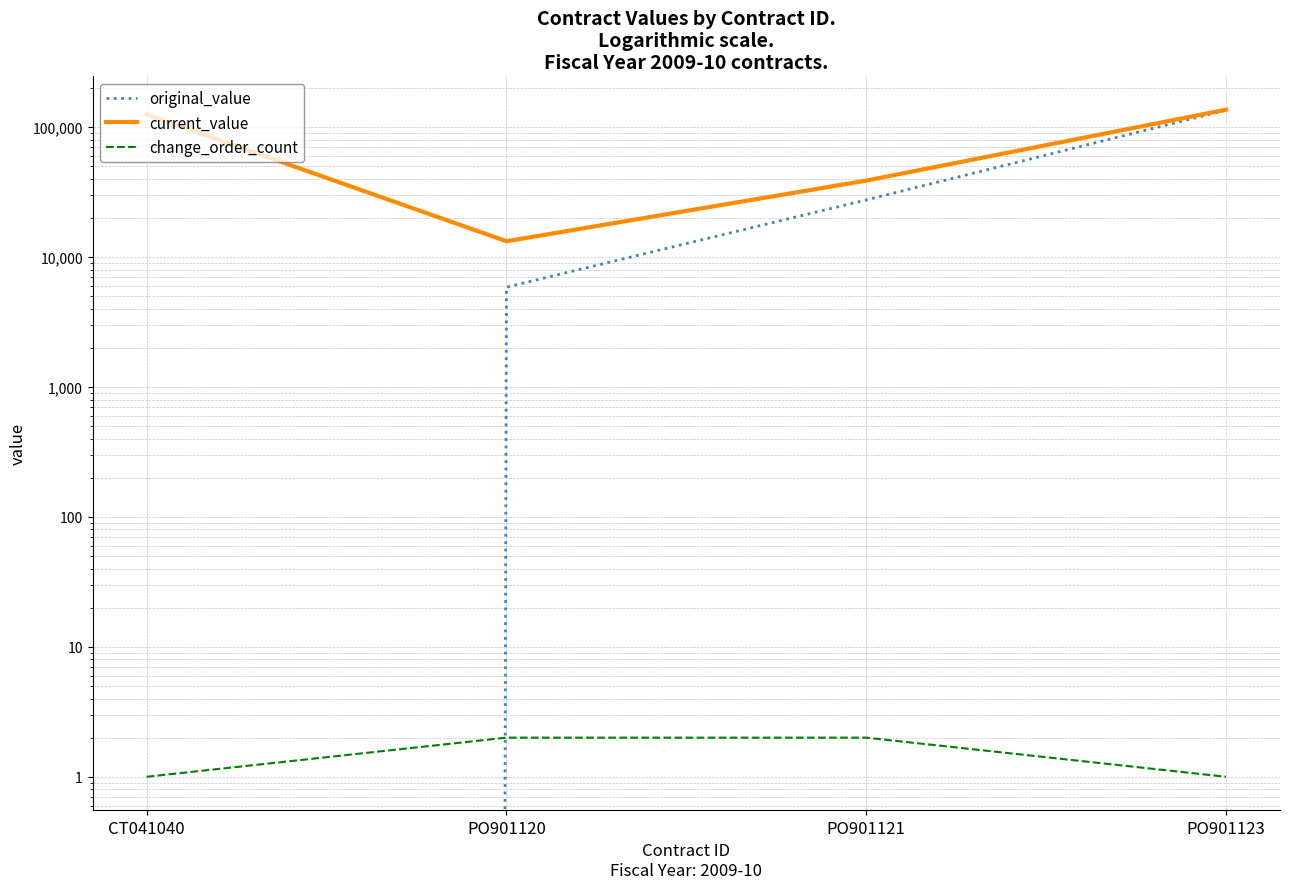

Where does the current_value series first go above 125000?

PO901123